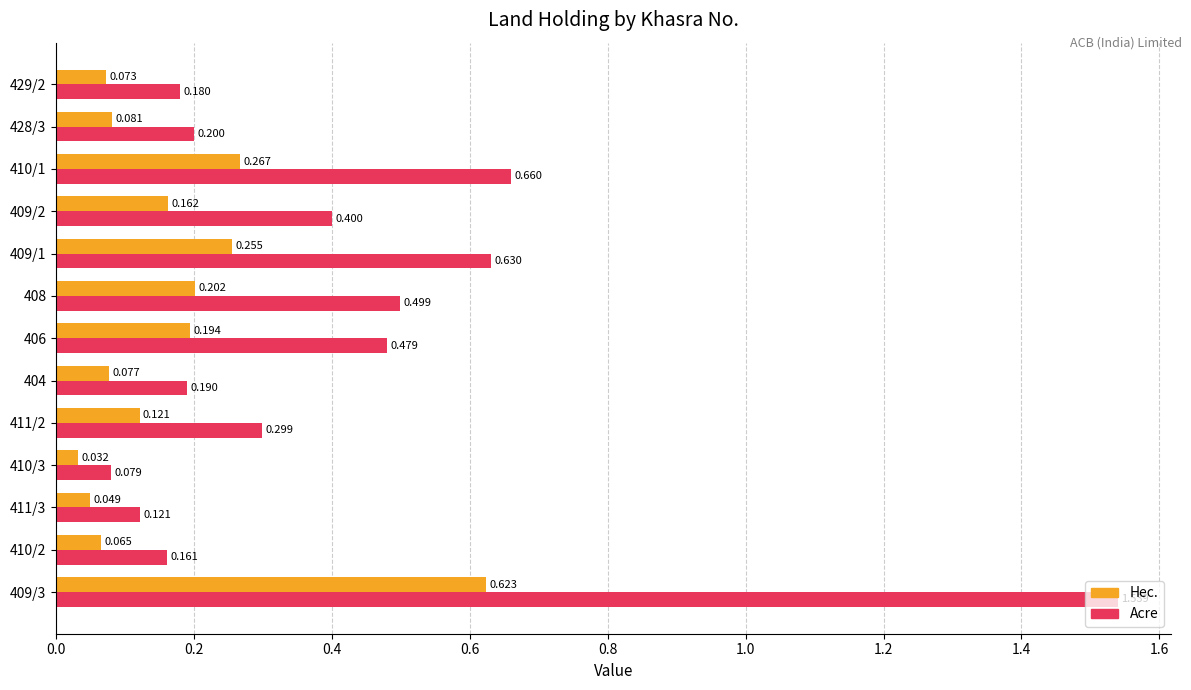

Rank the series by their average value, from lowest to highest.

Hec., Acre